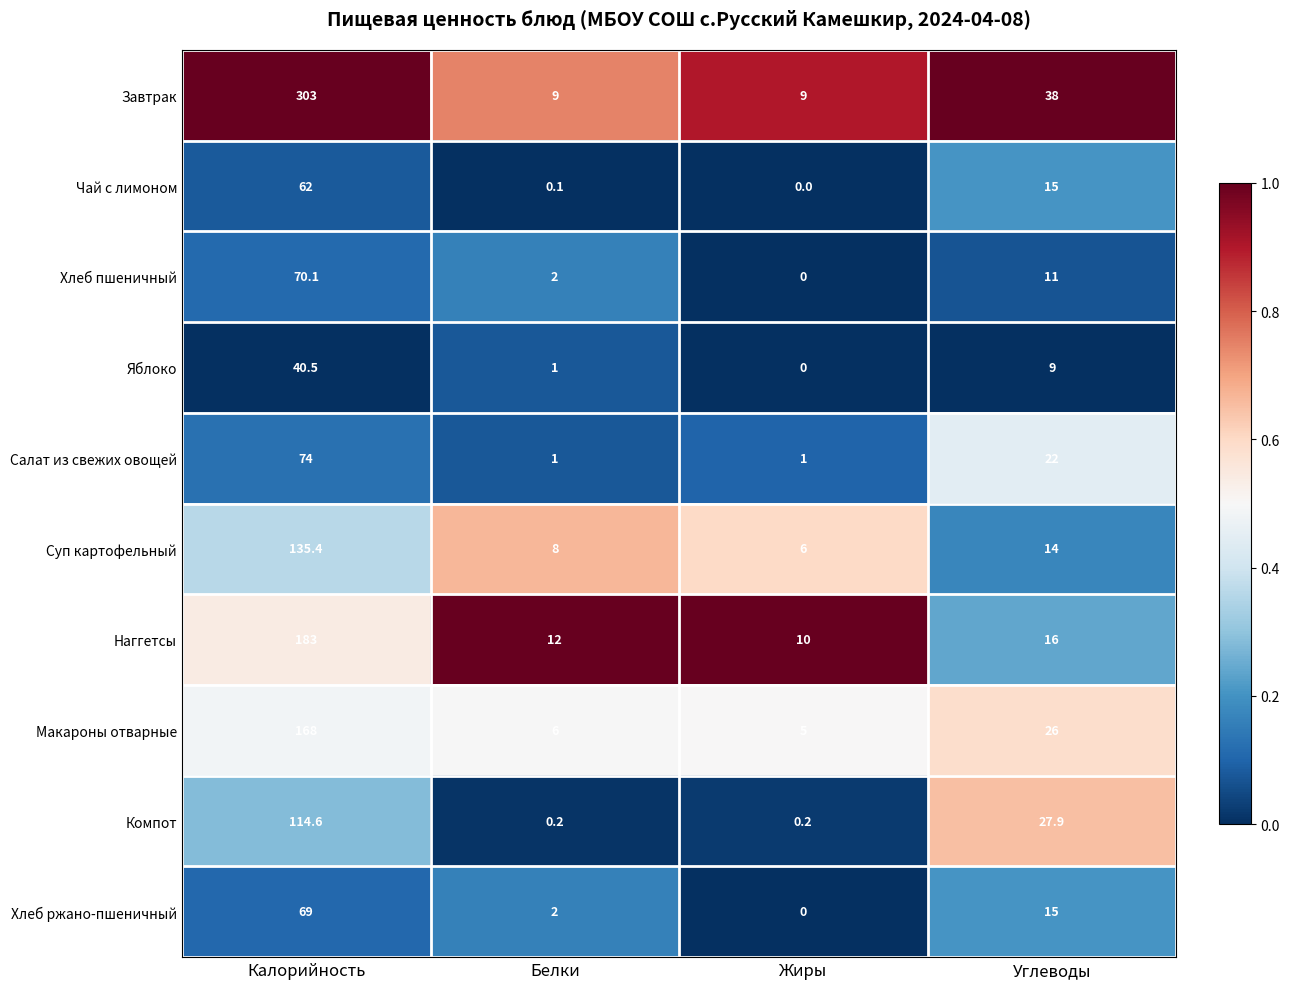

How many series are shown in this chart?

10